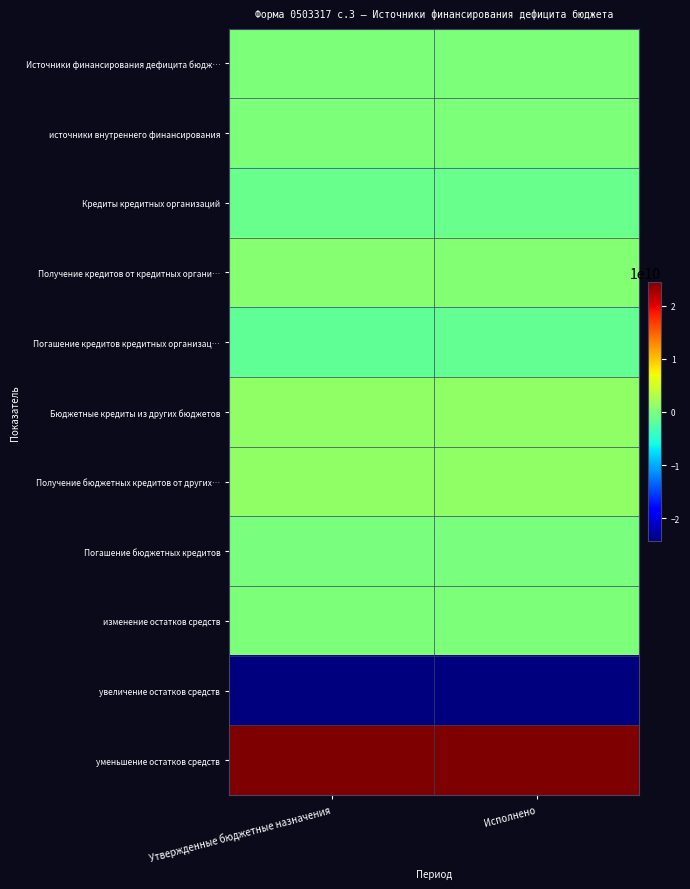

Reading left to right, what are all the values shown in this chart?

Источники финансирования дефицита бюдж…: Утвержденные бюджетные назначения=198674600.0	Исполнено=96636925.3
источники внутреннего финансирования: Утвержденные бюджетные назначения=178674600.0	Исполнено=78674589.8
Кредиты кредитных организаций: Утвержденные бюджетные назначения=-991876889.8	Исполнено=-1091876857.0
Получение кредитов от кредитных органи…: Утвержденные бюджетные назначения=620000000.0	Исполнено=420000000.0
Погашение кредитов кредитных организац…: Утвержденные бюджетные назначения=-1611876889.8	Исполнено=-1511876857.0
Бюджетные кредиты из других бюджетов: Утвержденные бюджетные назначения=1170551489.8	Исполнено=1170551446.8
Получение бюджетных кредитов от других…: Утвержденные бюджетные назначения=1211876900.0	Исполнено=1211876857.0
Погашение бюджетных кредитов: Утвержденные бюджетные назначения=-41325410.2	Исполнено=-41325410.2
изменение остатков средств: Утвержденные бюджетные назначения=20000000.0	Исполнено=17962335.5
увеличение остатков средств: Утвержденные бюджетные назначения=-24345430886.9	Исполнено=-24286748791.9
уменьшение остатков средств: Утвержденные бюджетные назначения=24365430886.9	Исполнено=24304711127.4